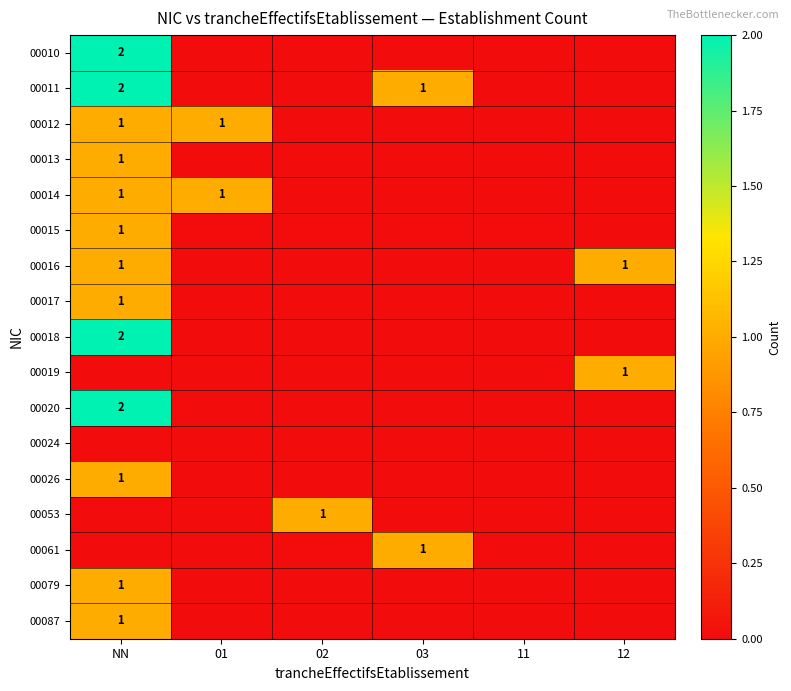

The 00011 series shows 1 at 03. True or false?

True